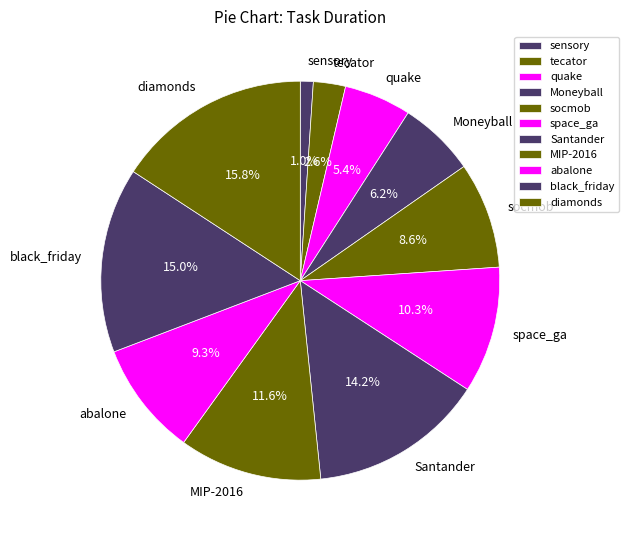

To the nearest percent, what percentage of the pie is Santander?

14%